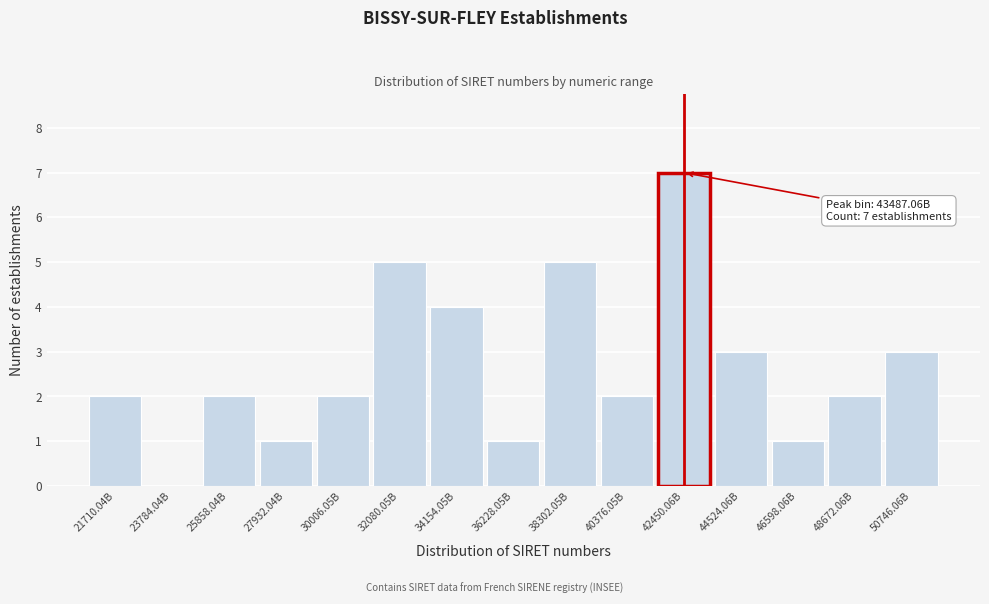

Reading left to right, list all the values displayed in this chart.

21710.04B=2	23784.04B=0	25858.04B=2	27932.04B=1	30006.05B=2	32080.05B=5	34154.05B=4	36228.05B=1	38302.05B=5	40376.05B=2	42450.06B=7	44524.06B=3	46598.06B=1	48672.06B=2	50746.06B=3